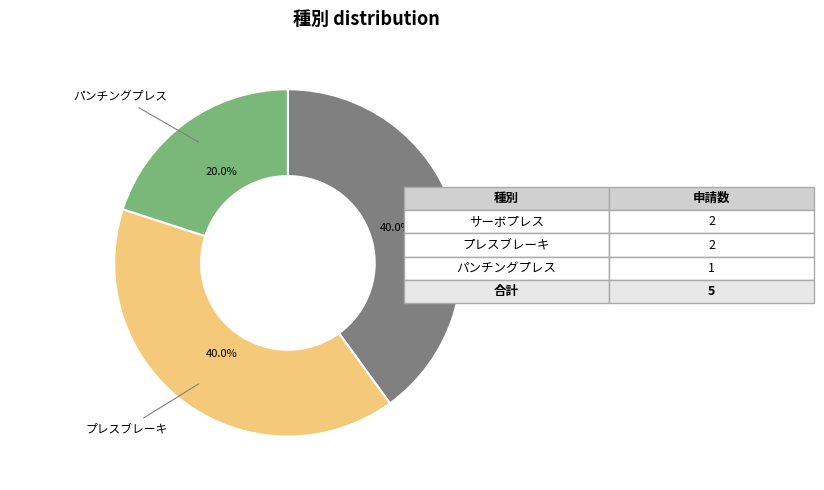

Does パンチングプレス account for over 50% of the chart?

No